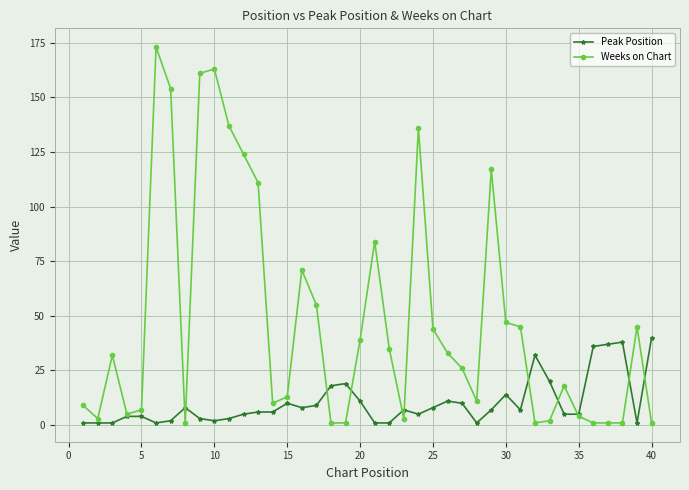

What is the maximum value shown in the chart?

173